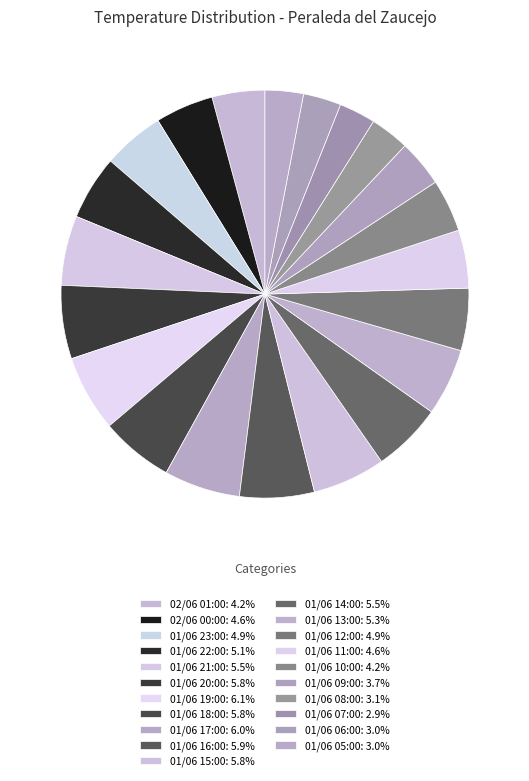

How many segments does this pie chart have?

21